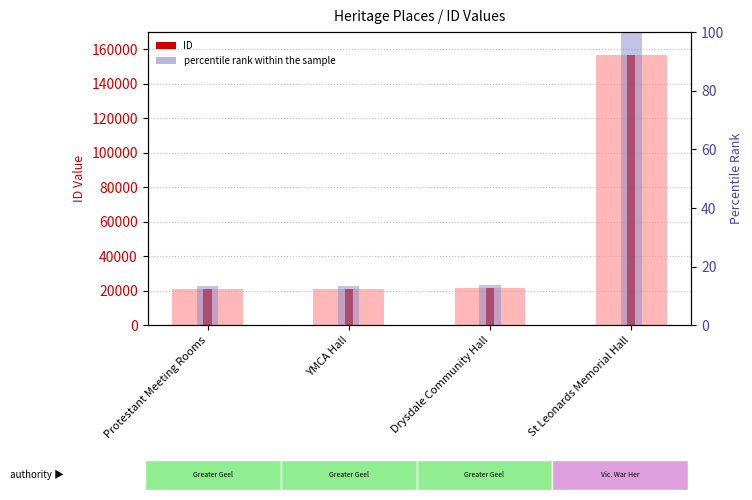

True or false: percentile rank within the sample has a value of 13.5 at Protestant Meeting Rooms.

True